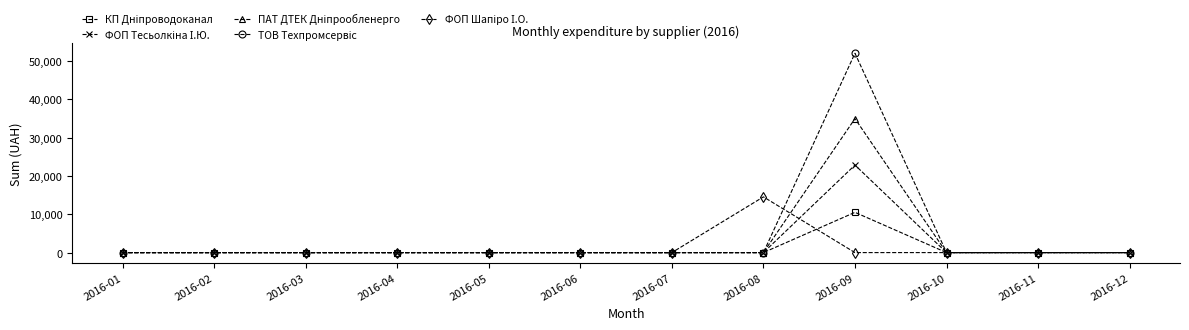

At which category is the sum across all series the highest?

2016-09